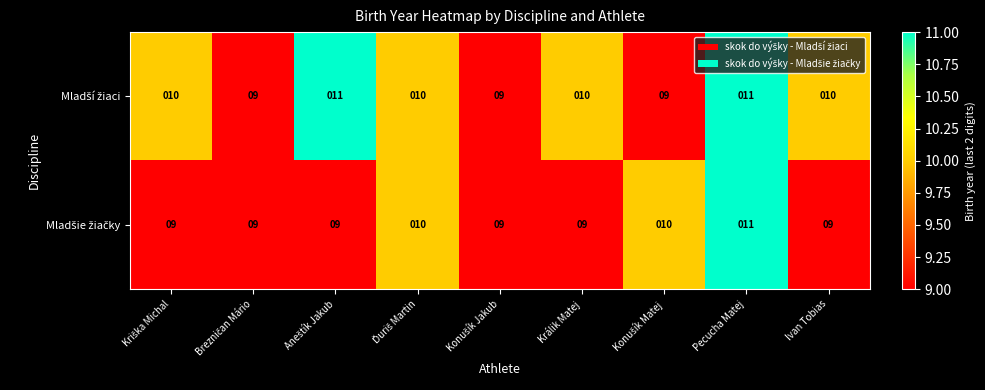

At which category is the sum across all series the highest?

Pecucha Matej